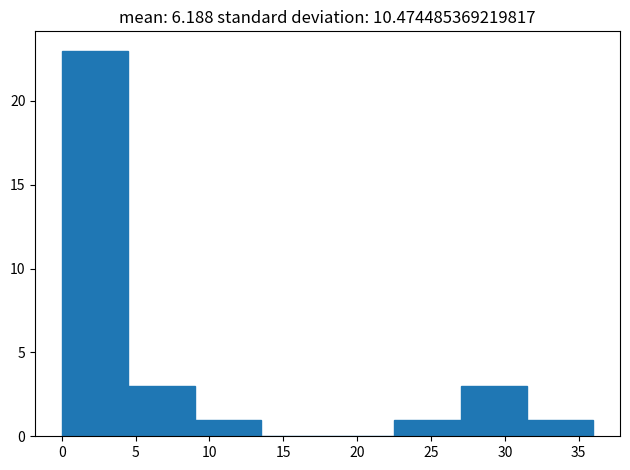

Which range on the x-axis has the tallest bar?

0.0 to 4.5